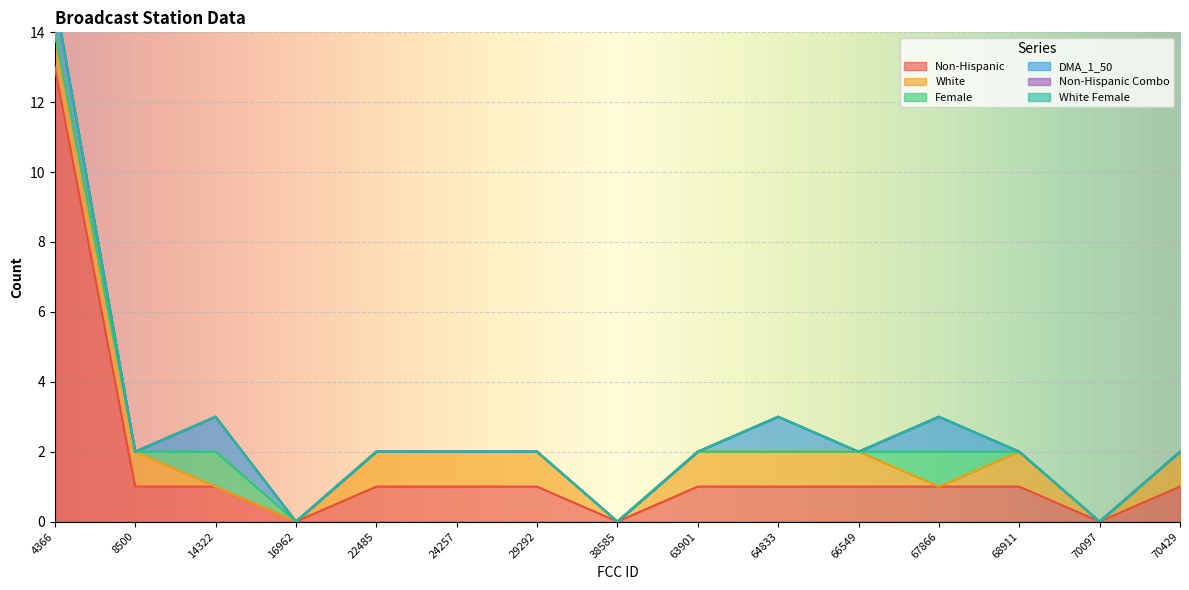

At which label does Non-Hispanic reach its minimum?

16962